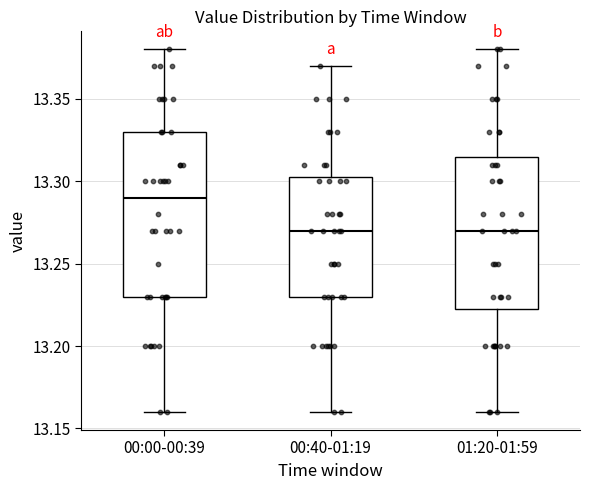

Which box has the highest median line?

00:00-00:39